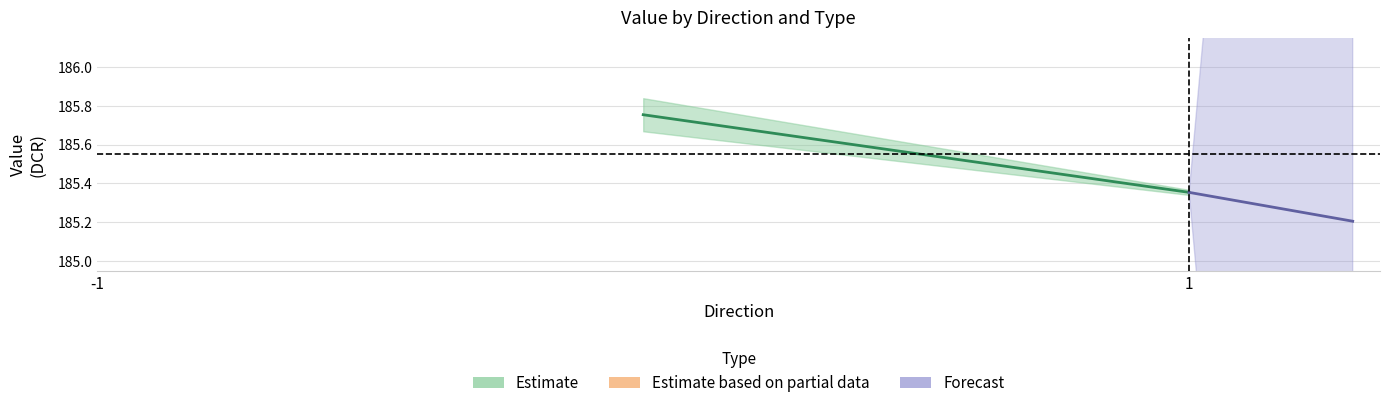

The value of Forecast at 1 is 123.9. True or false?

False